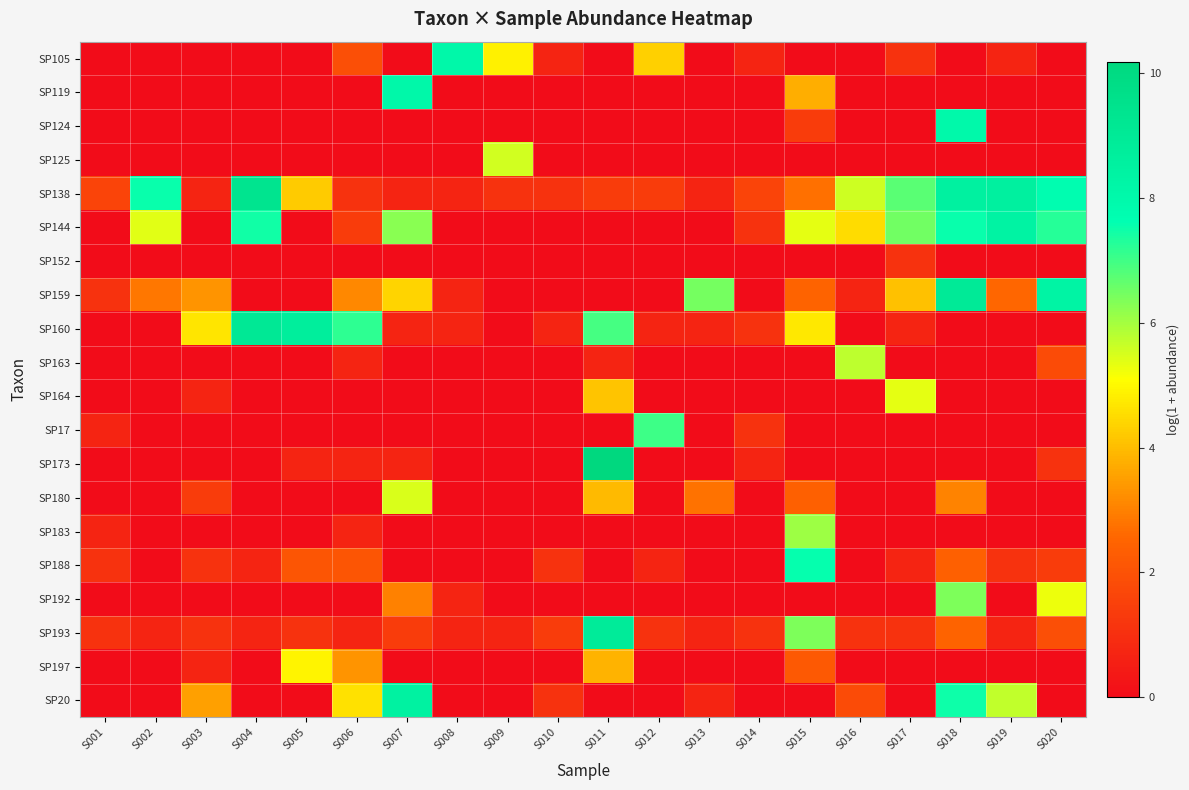

Rank the series by their maximum value, from lowest to highest.

SP152, SP197, SP164, SP180, SP125, SP163, SP183, SP192, SP17, SP188, SP124, SP119, SP105, SP144, SP20, SP193, SP159, SP160, SP138, SP173